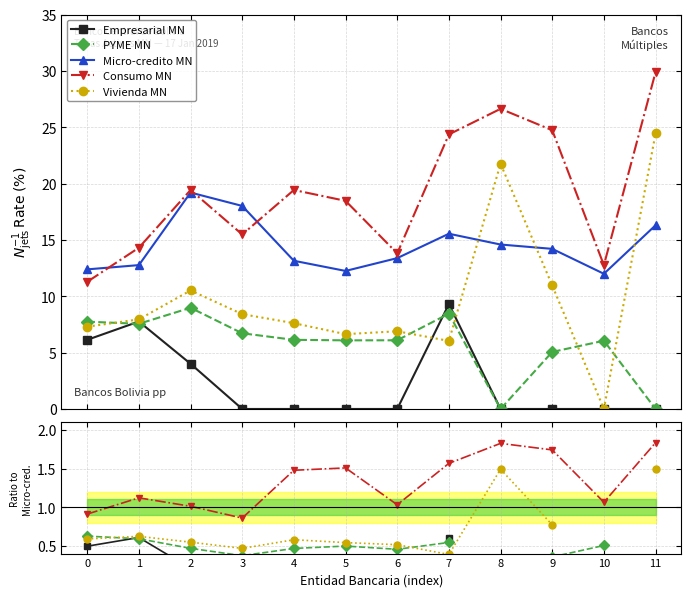

True or false: Vivienda MN and Micro-credito MN cross at least once.

False